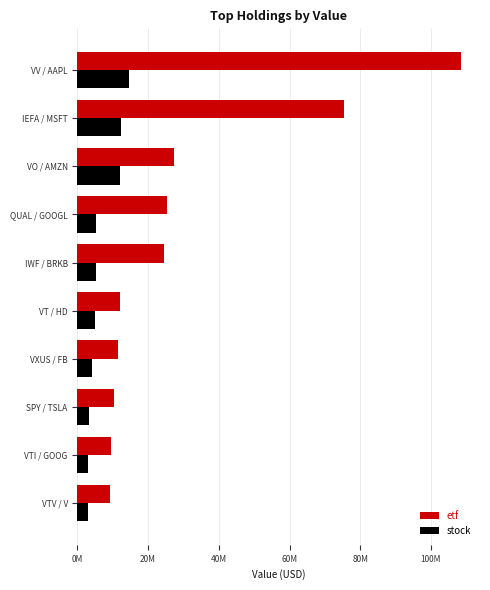

What position from the left is VO / AMZN?

3